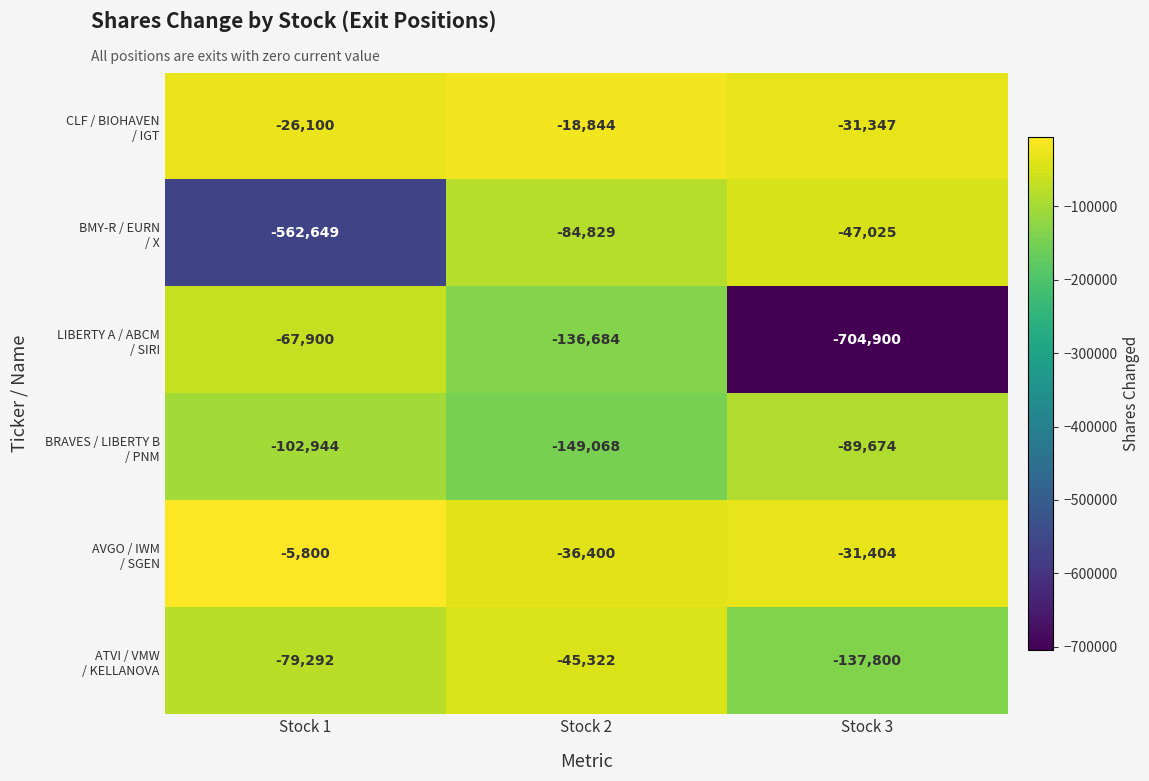

What is the spread (max minus min) of values at Stock 3?

673553